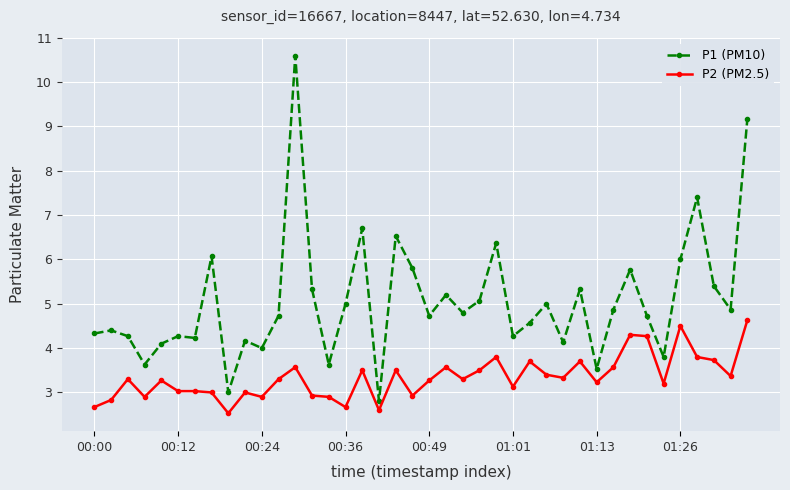

Rank the series by their maximum value, from lowest to highest.

P2 (PM2.5), P1 (PM10)